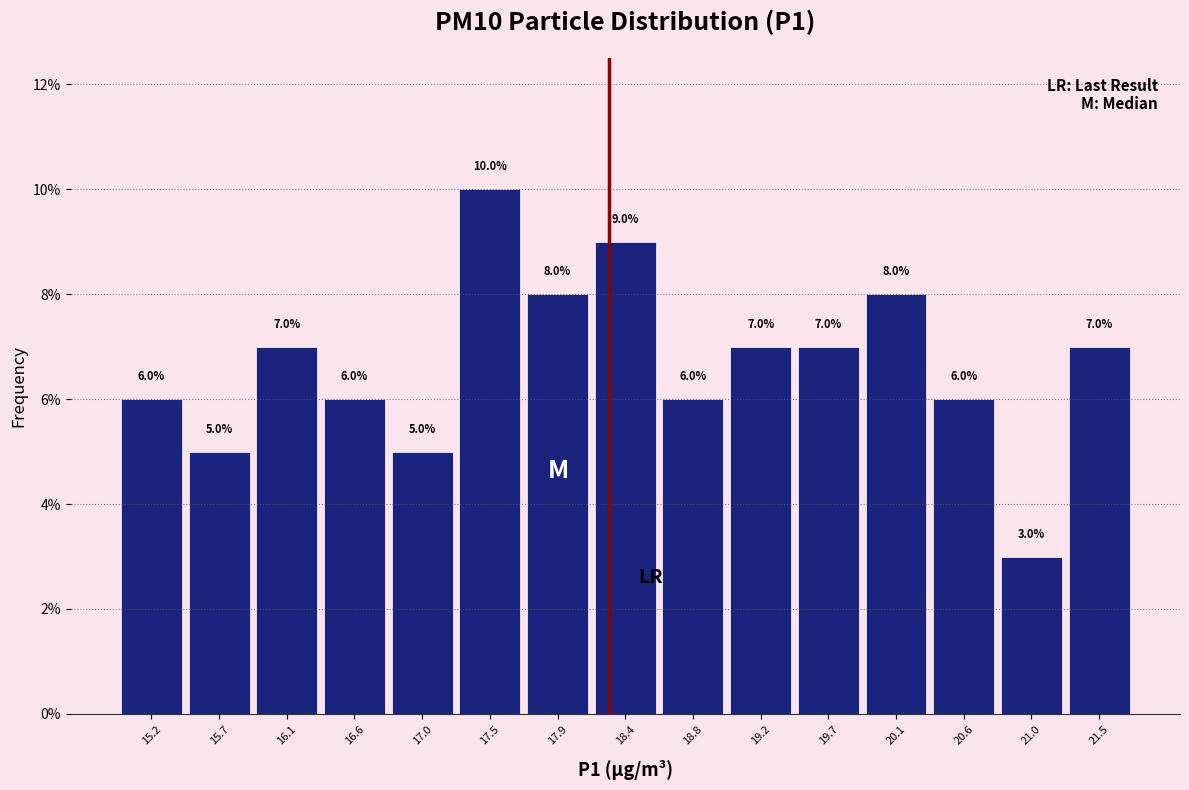

Which range on the x-axis has the tallest bar?

17.25 to 17.70